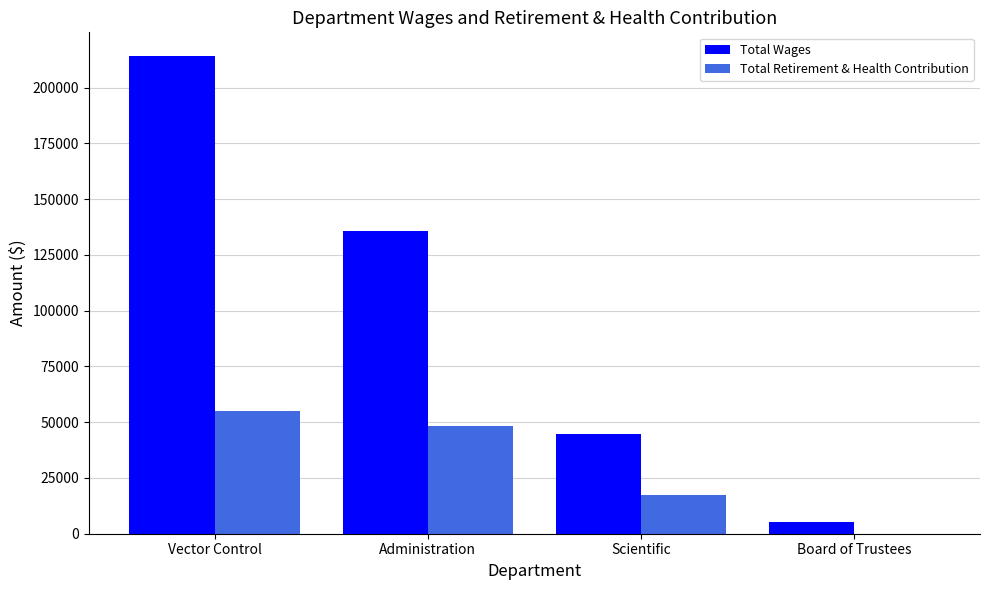

Reading right to left, transcribe all the data shown in this chart.

Total Wages: 5100	44913	135744	214056
Total Retirement & Health Contribution: 0	17563	48211	55063